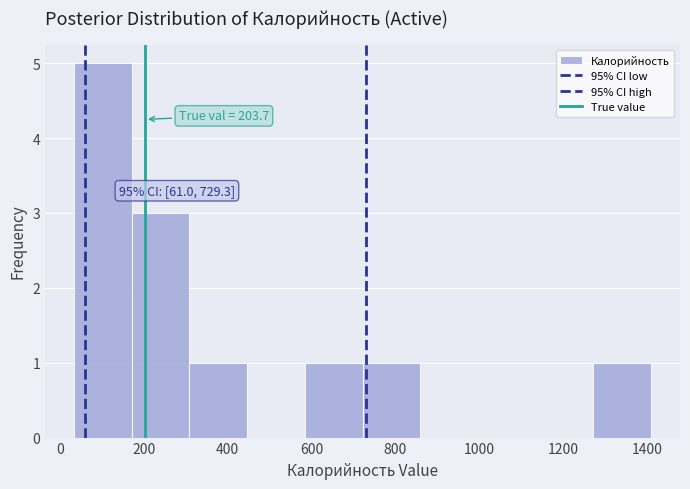

Over which range of the x-axis is the bar tallest?

40 to 180